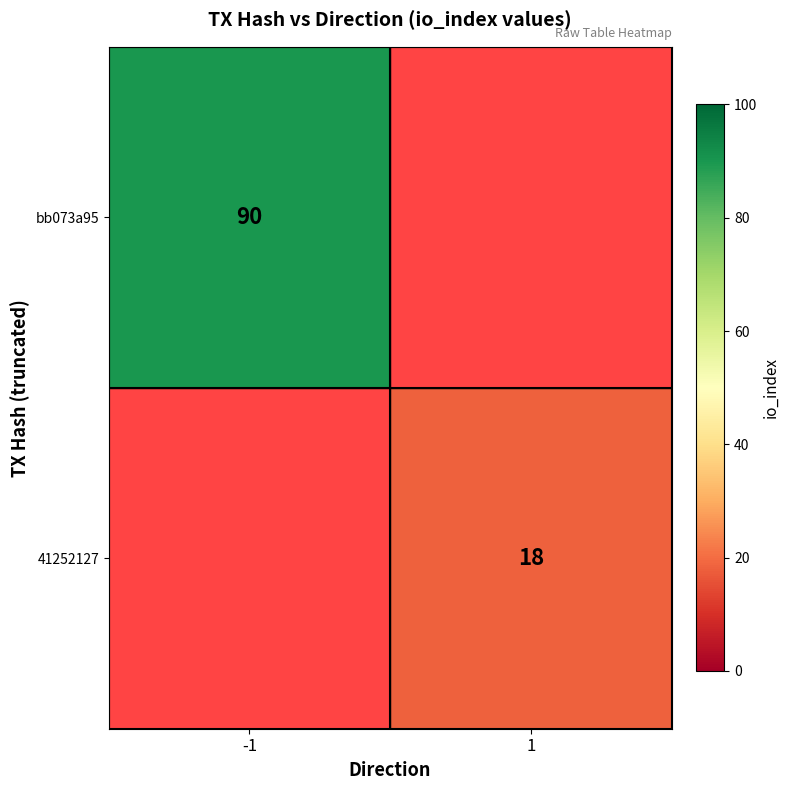

Is it true that bb073a95 equals 142 at -1?

False